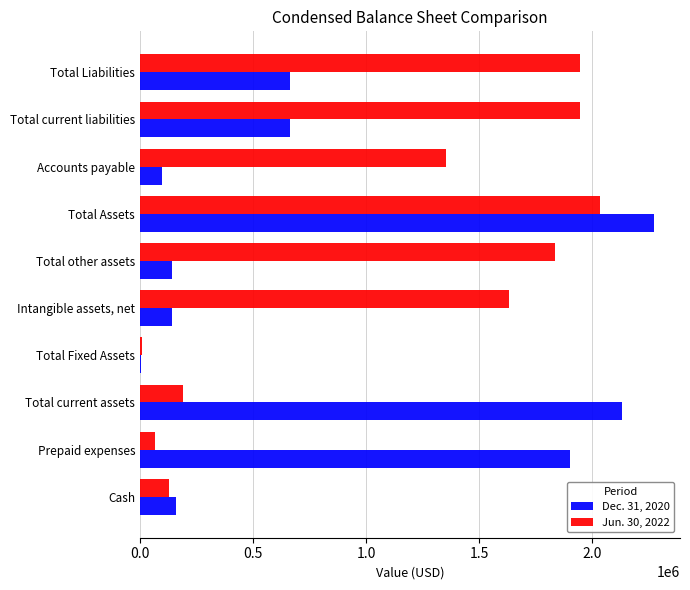

How many distinct data groups are displayed?

2